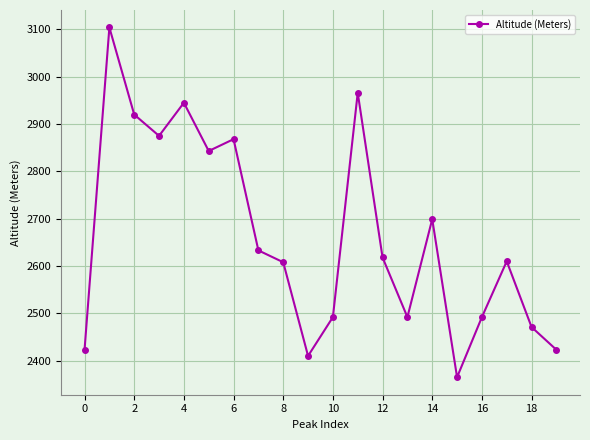

How many points are higher than both their immediate neighbors (excluding endpoints)?

6